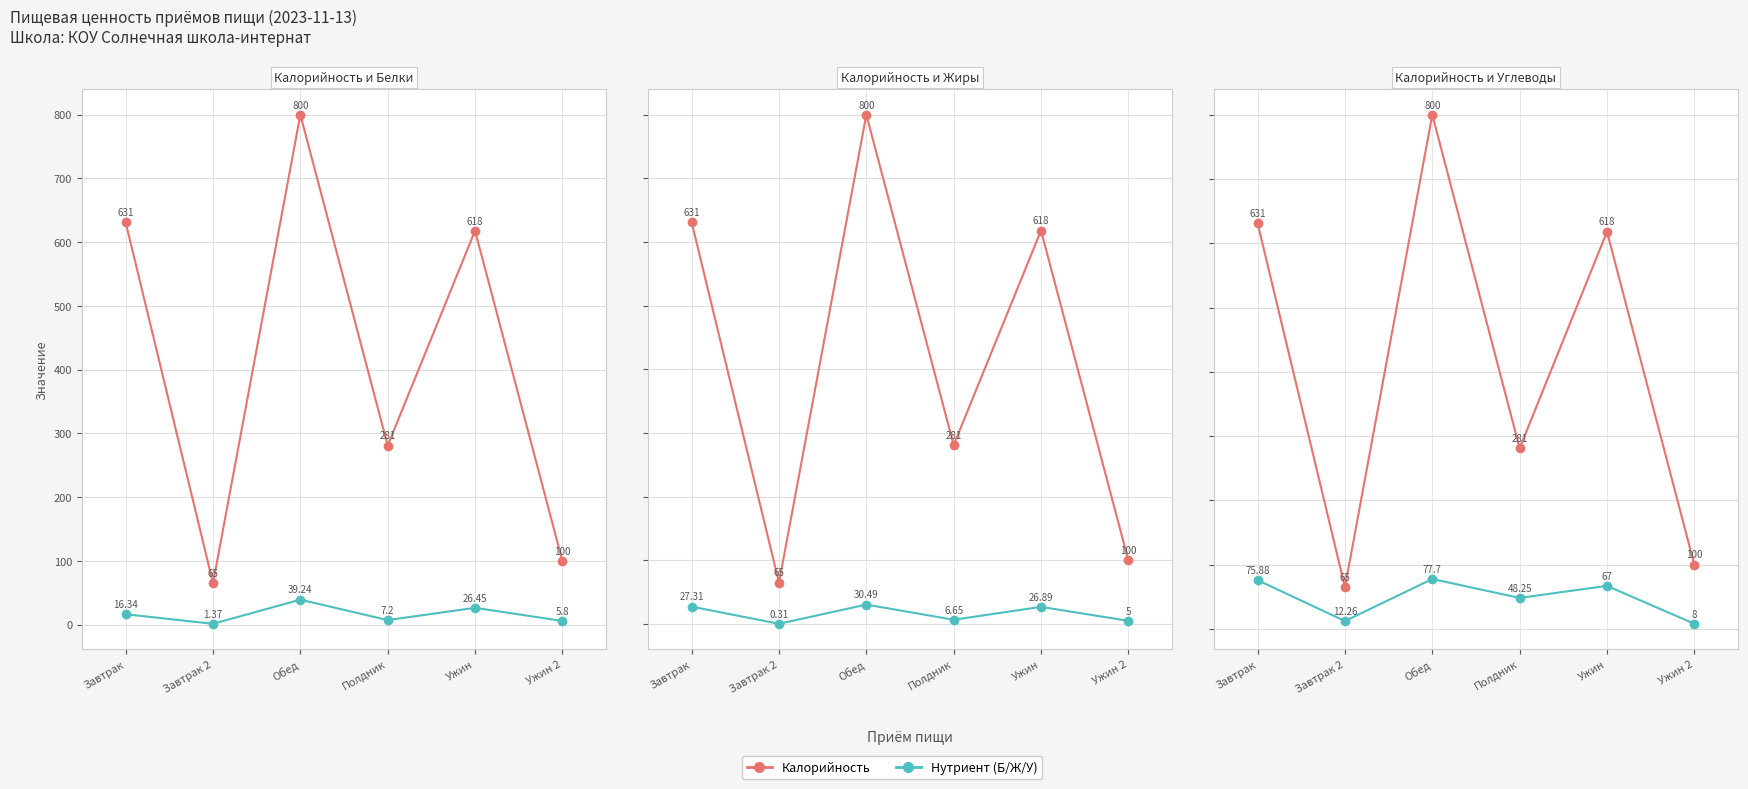

What is the label of the 1st point from the left?

Завтрак